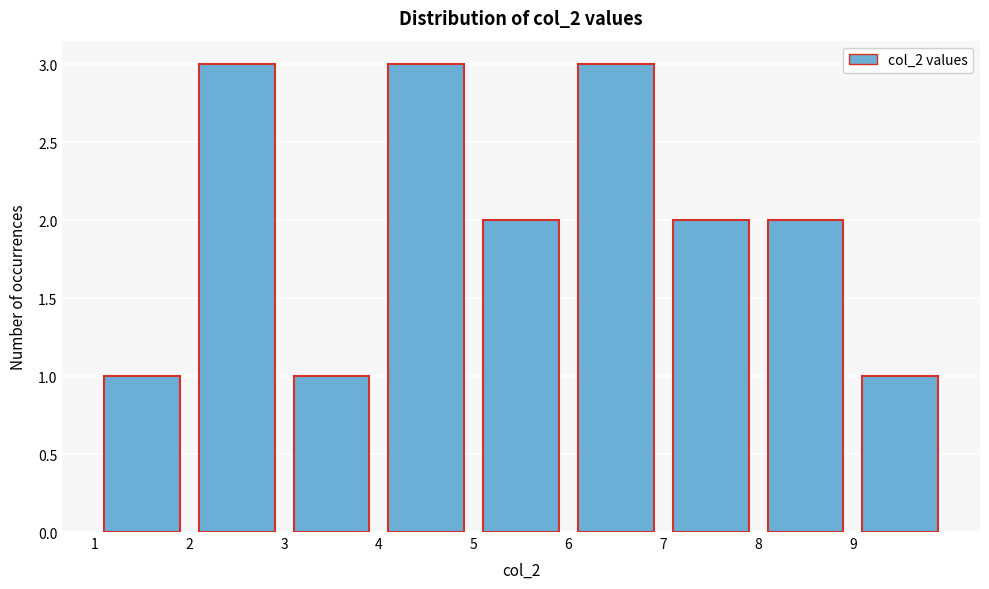

What is the height of the bar covering 8 to 9 on the x-axis? The values are not printed on the chart, so give them approximately, as read against the axis.

2